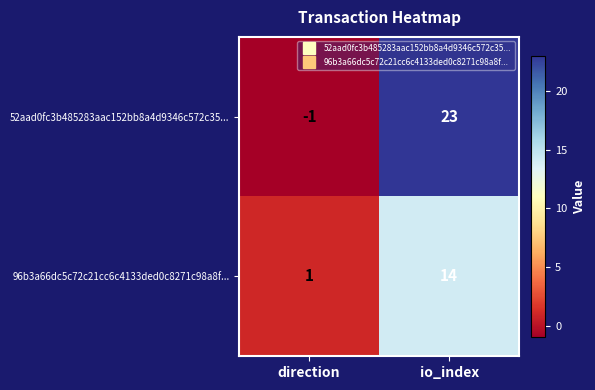

What is the highest value of the 96b3a66dc5c72c21cc6c4133ded0c8271c98a8f... series?

14